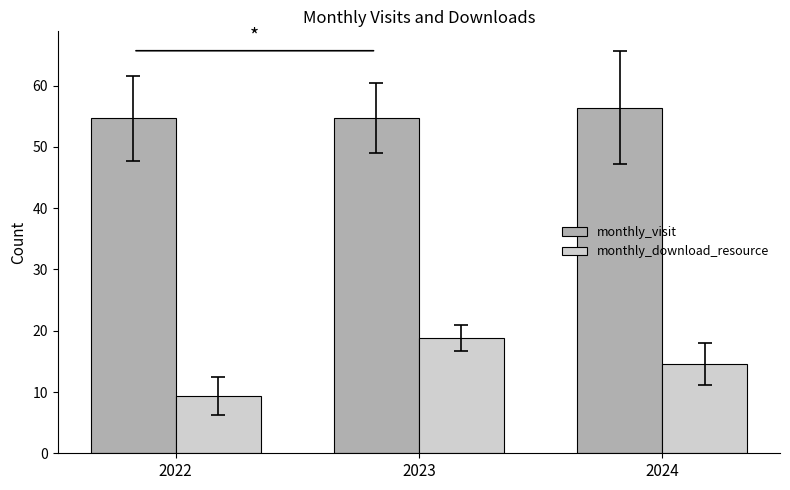

What is the greatest value displayed?

56.4